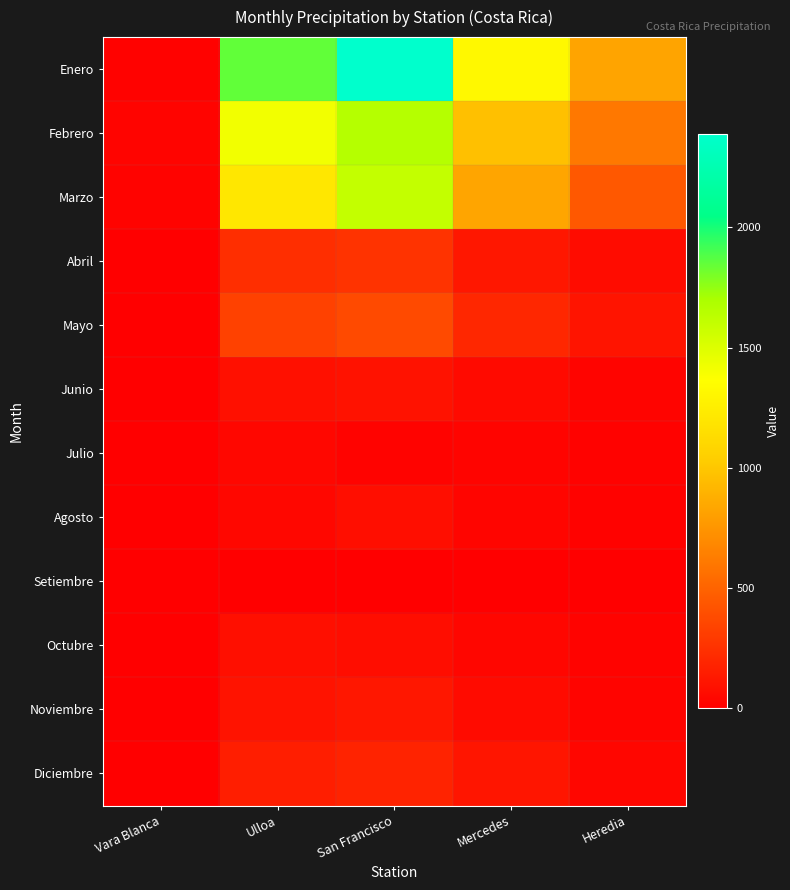

Reading right to left, what are all the values shown in this chart?

Enero: Heredia=827	Mercedes=1320	San Francisco=2387	Ulloa=1849	Vara Blanca=16
Febrero: Heredia=603	Mercedes=969	San Francisco=1659	Ulloa=1417	Vara Blanca=26
Marzo: Heredia=446	Mercedes=830	San Francisco=1601	Ulloa=1206	Vara Blanca=19
Abril: Heredia=63	Mercedes=121	San Francisco=260	Ulloa=235	Vara Blanca=1
Mayo: Heredia=107	Mercedes=196	San Francisco=374	Ulloa=331	Vara Blanca=4
Junio: Heredia=24	Mercedes=54	San Francisco=97	Ulloa=88	Vara Blanca=1
Julio: Heredia=14	Mercedes=27	San Francisco=22	Ulloa=41	Vara Blanca=1
Agosto: Heredia=18	Mercedes=29	San Francisco=75	Ulloa=40	Vara Blanca=6
Setiembre: Heredia=0	Mercedes=0	San Francisco=0	Ulloa=0	Vara Blanca=0
Octubre: Heredia=19	Mercedes=34	San Francisco=73	Ulloa=82	Vara Blanca=1
Noviembre: Heredia=26	Mercedes=59	San Francisco=117	Ulloa=99	Vara Blanca=2
Diciembre: Heredia=34	Mercedes=108	San Francisco=178	Ulloa=154	Vara Blanca=0